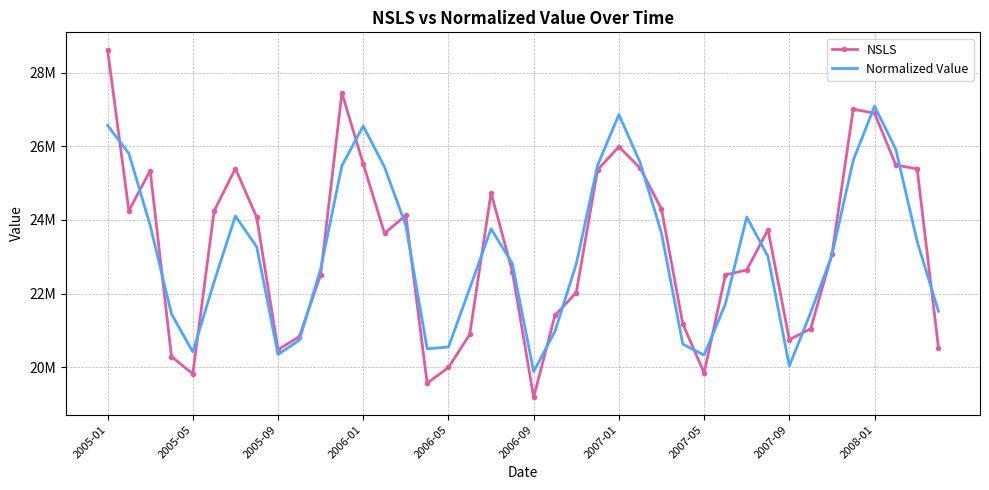

What are all the series names shown in the legend?

NSLS, Normalized Value